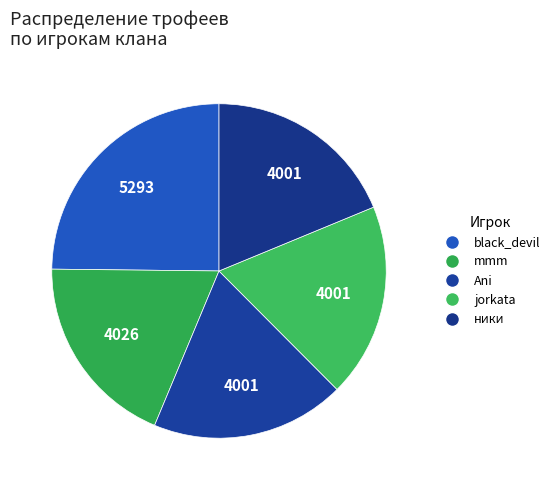

Do ники and Ani together represent more than half of the pie?

No